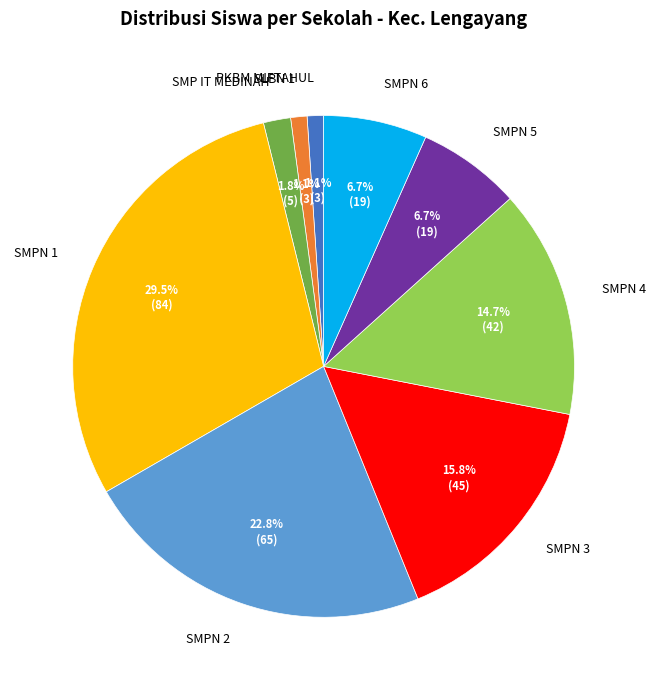

To the nearest percent, what is the difference between the largest and smallest slice percentages?

28%